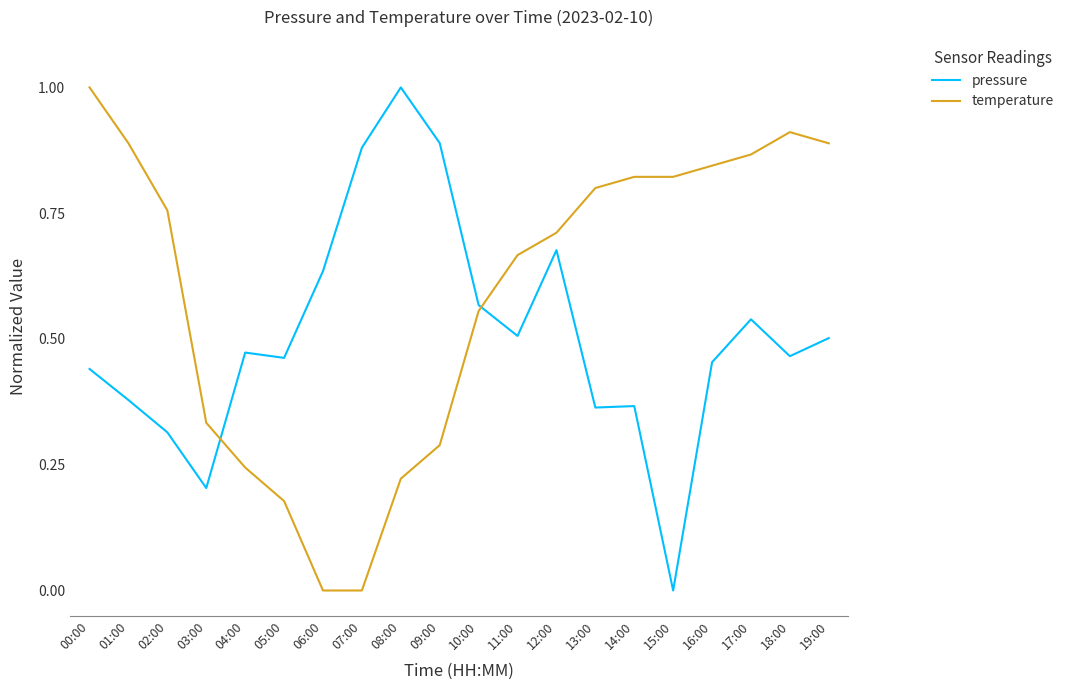

Where is the first local maximum for pressure?

04:00